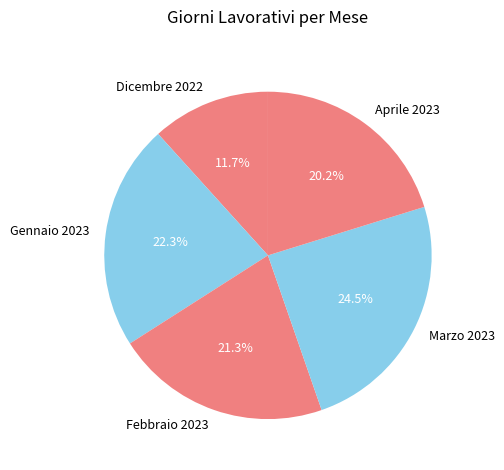

What portion of the pie excludes Febbraio 2023?

78.7%